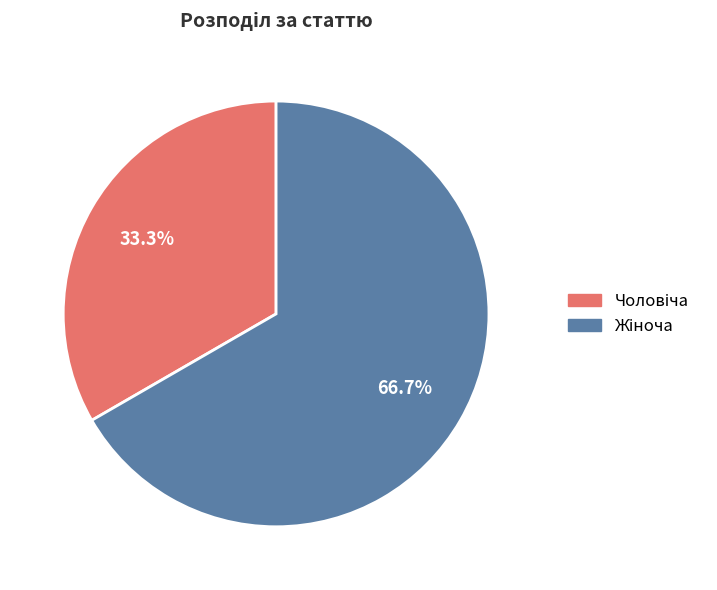

Does any single category account for the majority?

Yes